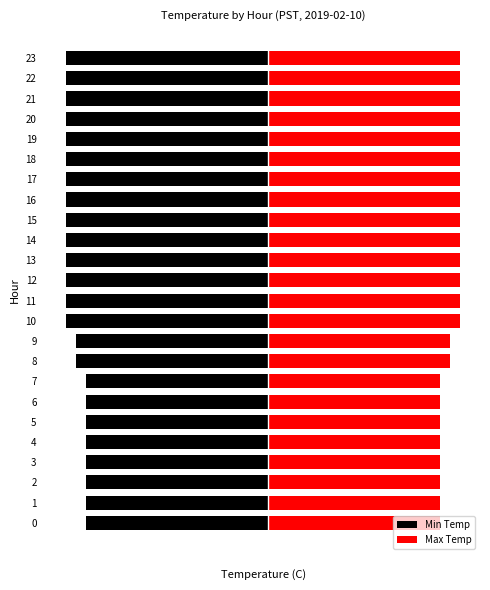

What is the sum of the Max Temp values at 6 and 18?

3.6